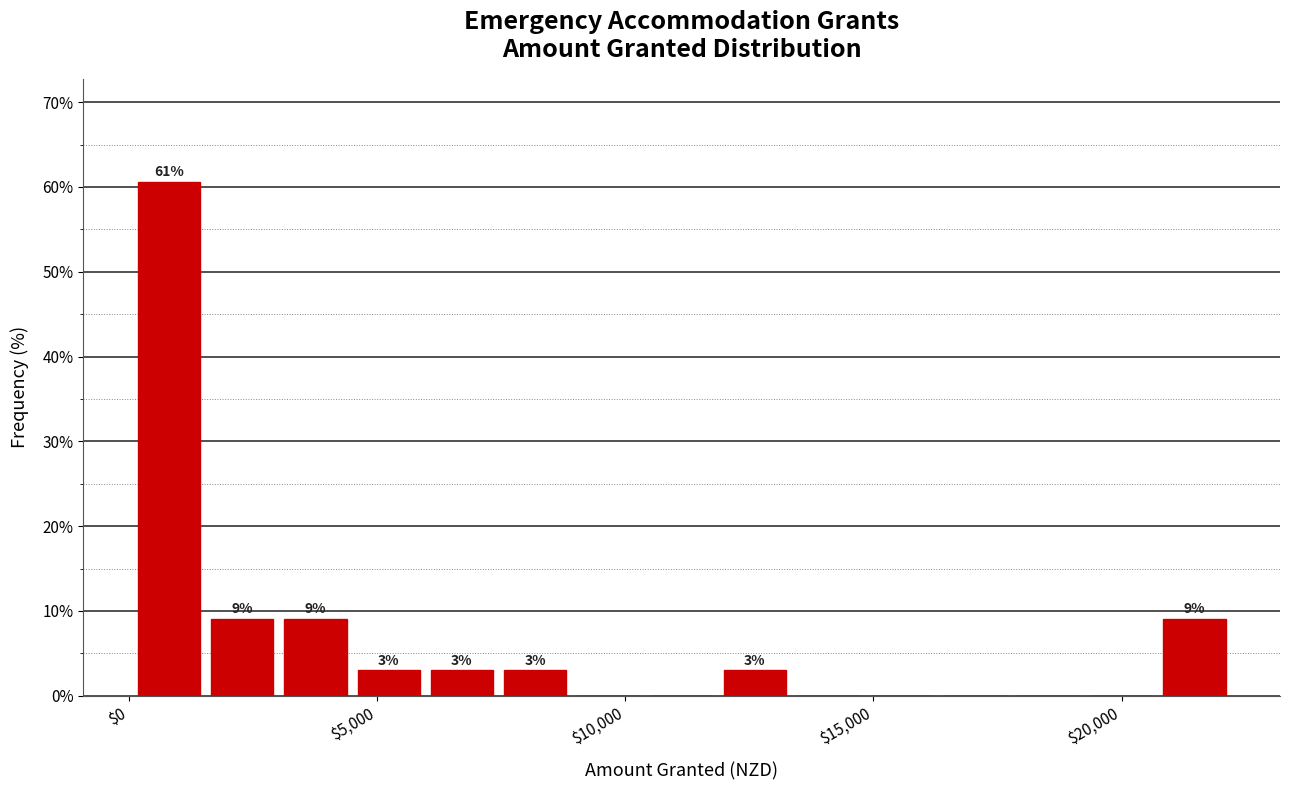

Around what value on the x-axis is the tallest bar? Give the approximate position of its centre, as read against the axis.

1000